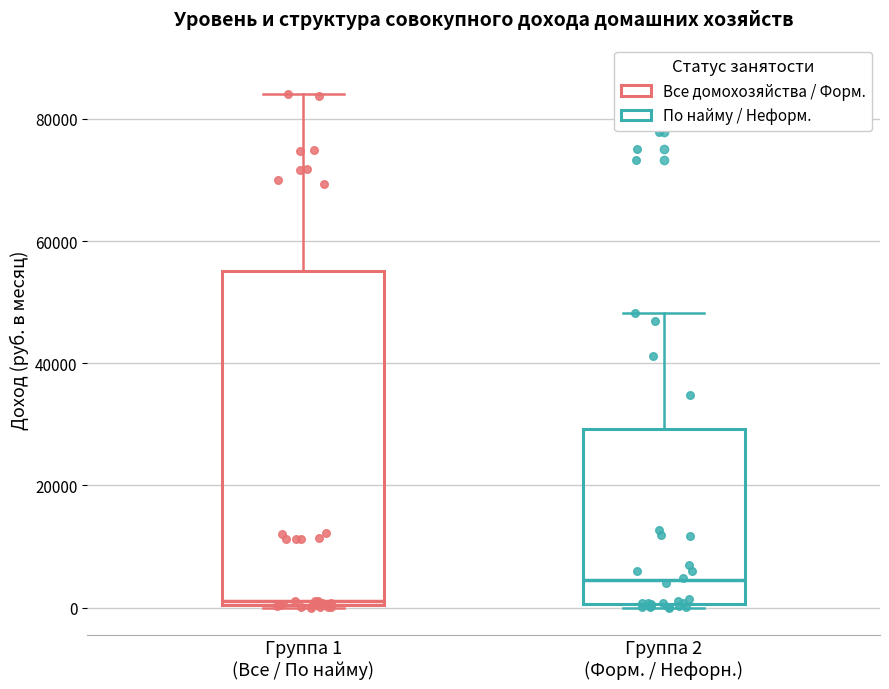

Where is the lower edge of the box for Группа 2 (Форм. / Нефорн.) on the y-axis? The values are not printed on the chart, so give them approximately, as read against the axis.

0